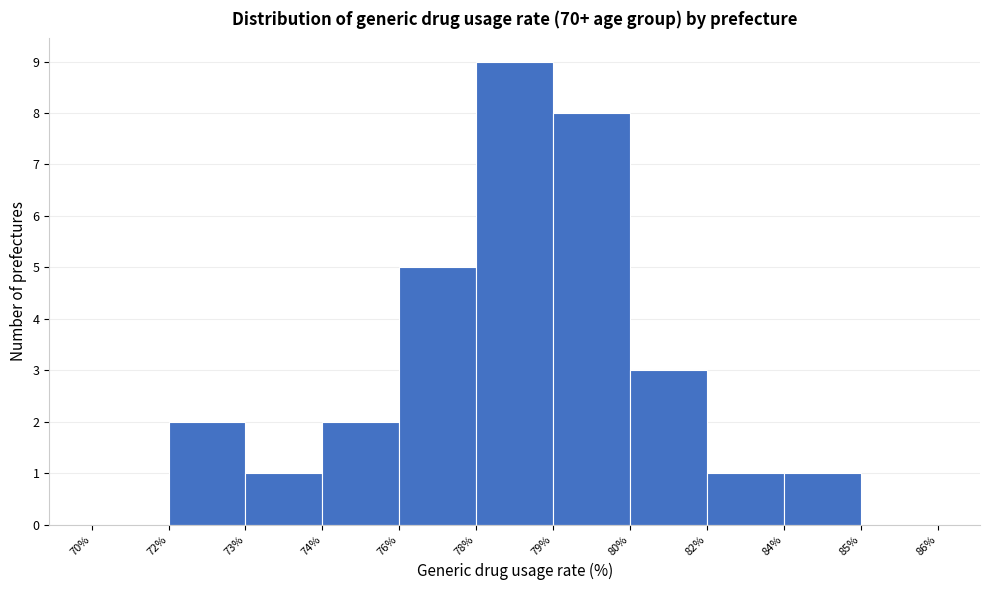

Reading right to left, extract all data points from this chart.

85%=0	84%=1	82%=1	80%=3	79%=8	78%=9	76%=5	74%=2	73%=1	72%=2	70%=0